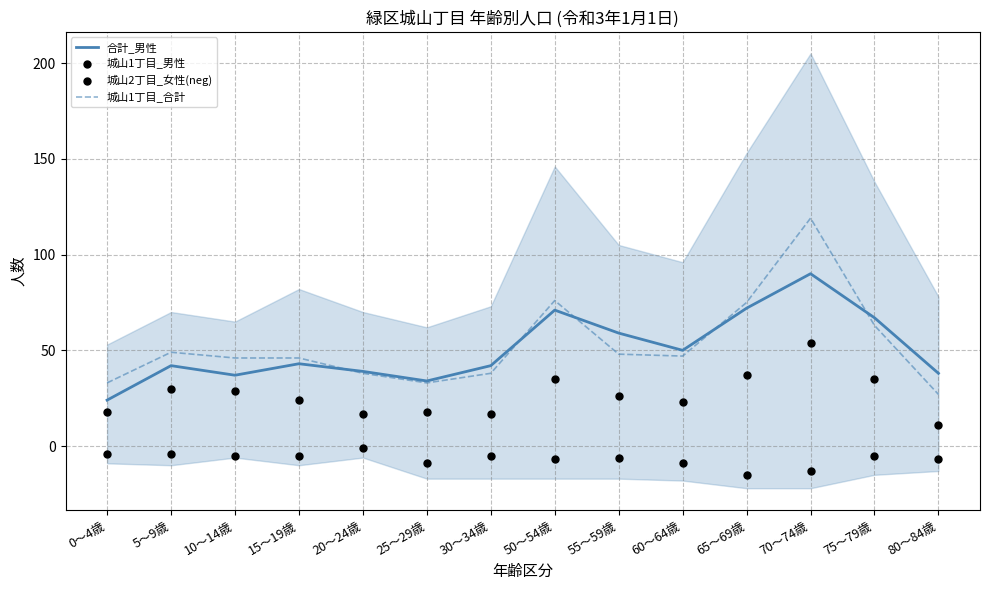

Which series reaches the minimum Y coordinate?

城山2丁目_女性(neg)